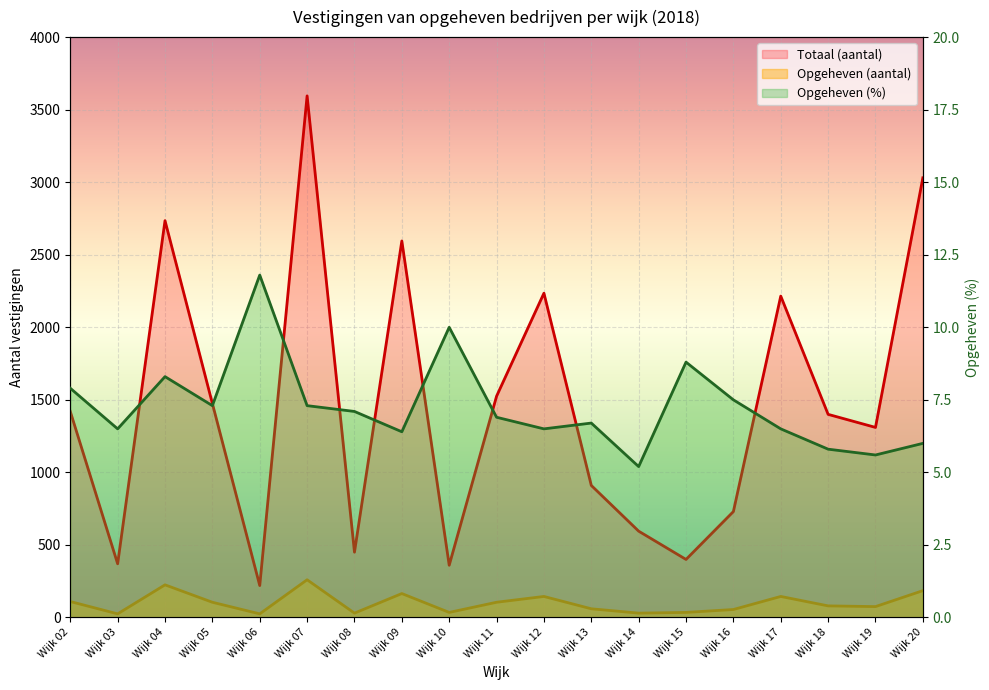

What is the value of the Totaal (aantal) point at the 5th from the left?

220.0